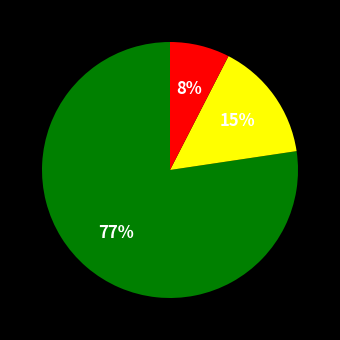

Is there a majority slice in this chart?

Yes